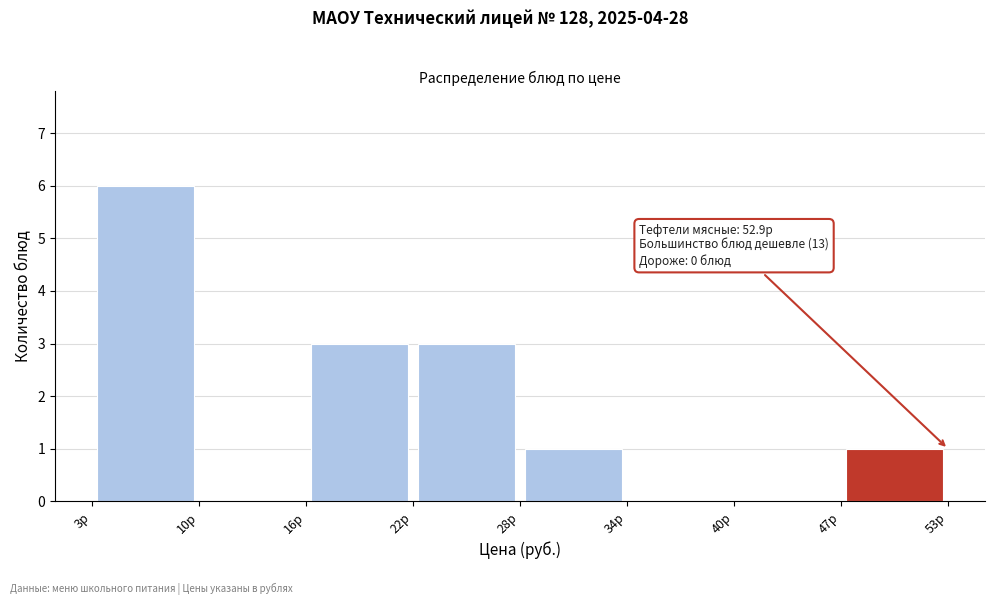

Over which range of the x-axis is the bar tallest?

3.3 to 9.5